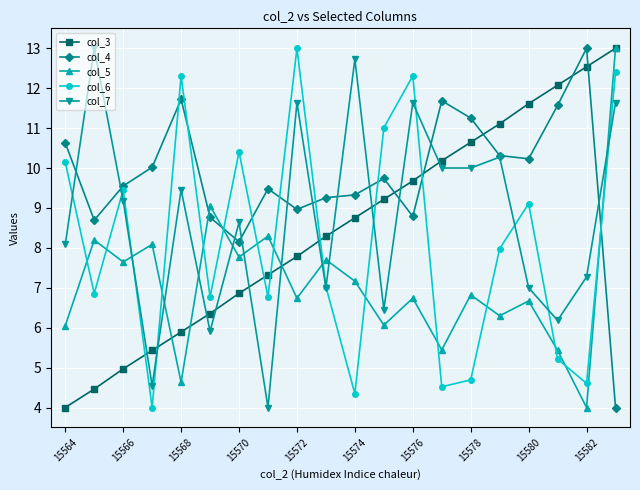

Which series has the largest total across all categories?

col_4